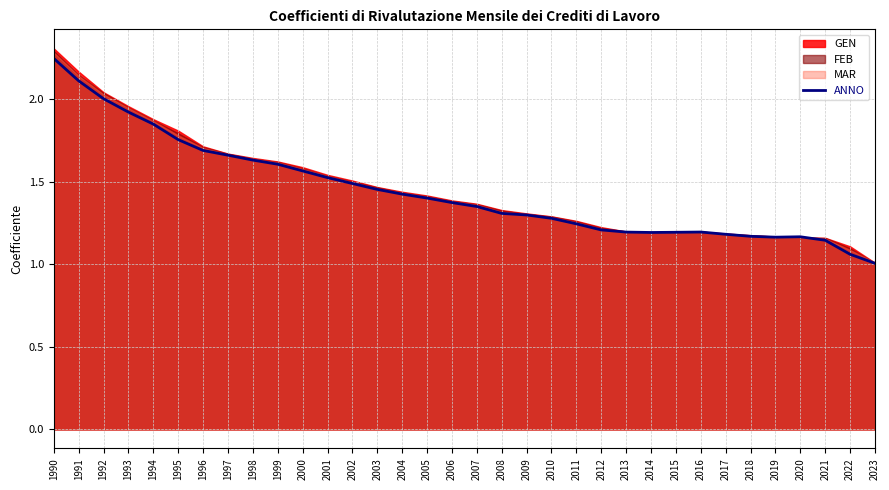

What value does the data have at 2015?

1.2